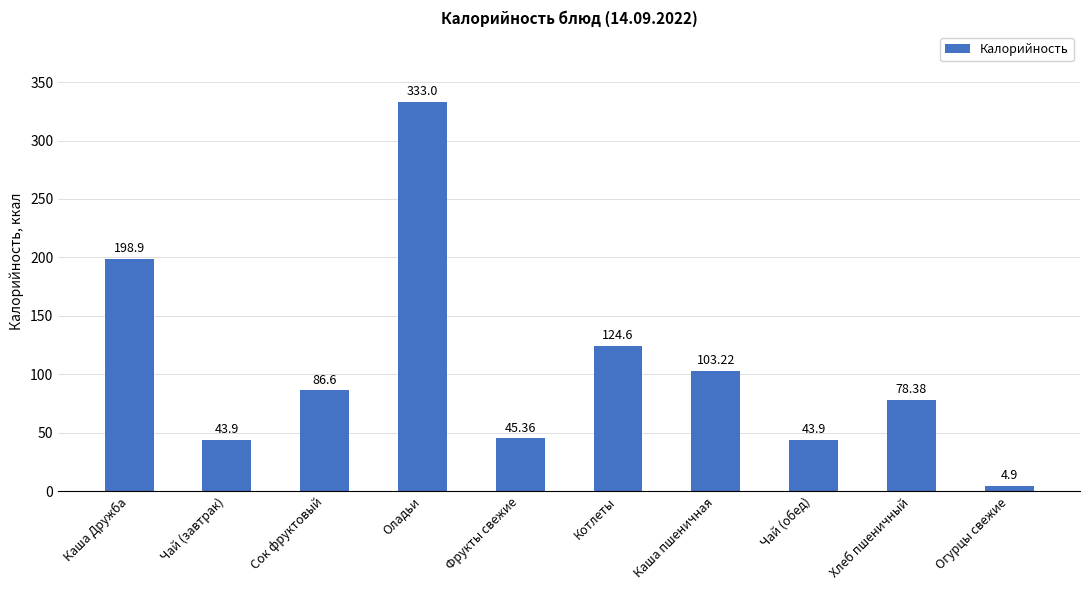

What is the smallest value displayed?

4.9